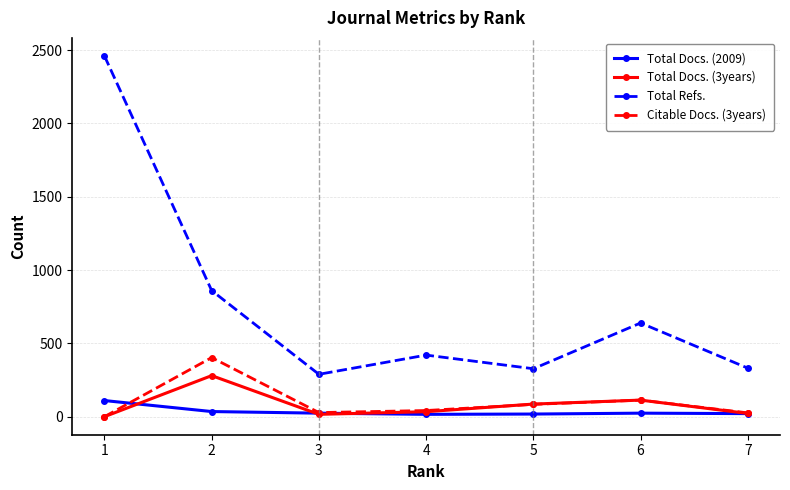

Where is the first local minimum for Total Refs.?

3